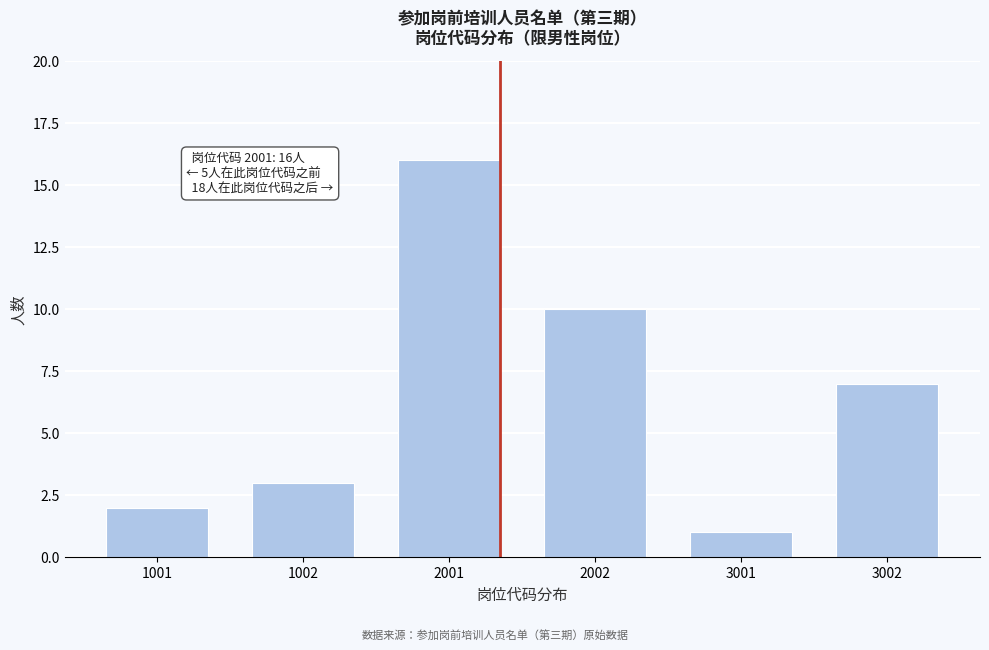

Reading left to right, extract all data points from this chart.

2	3	16	10	1	7